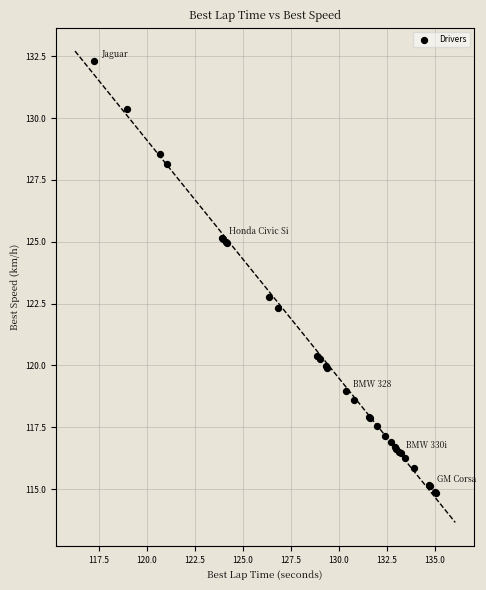

What Y value in the scatter plot is closest to 123?

122.8